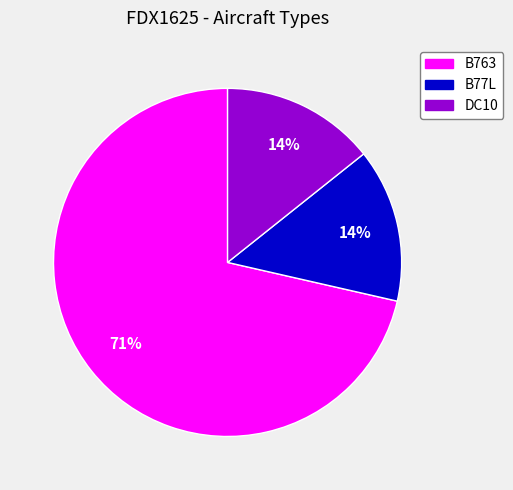

The DC10 slice represents 24% of the pie. True or false?

False